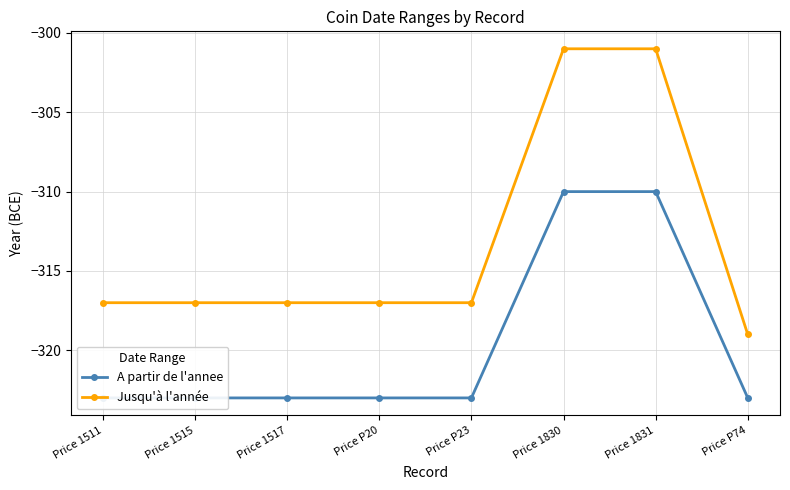

True or false: Jusqu'à l'année has a value of -319 at Price P74.

True